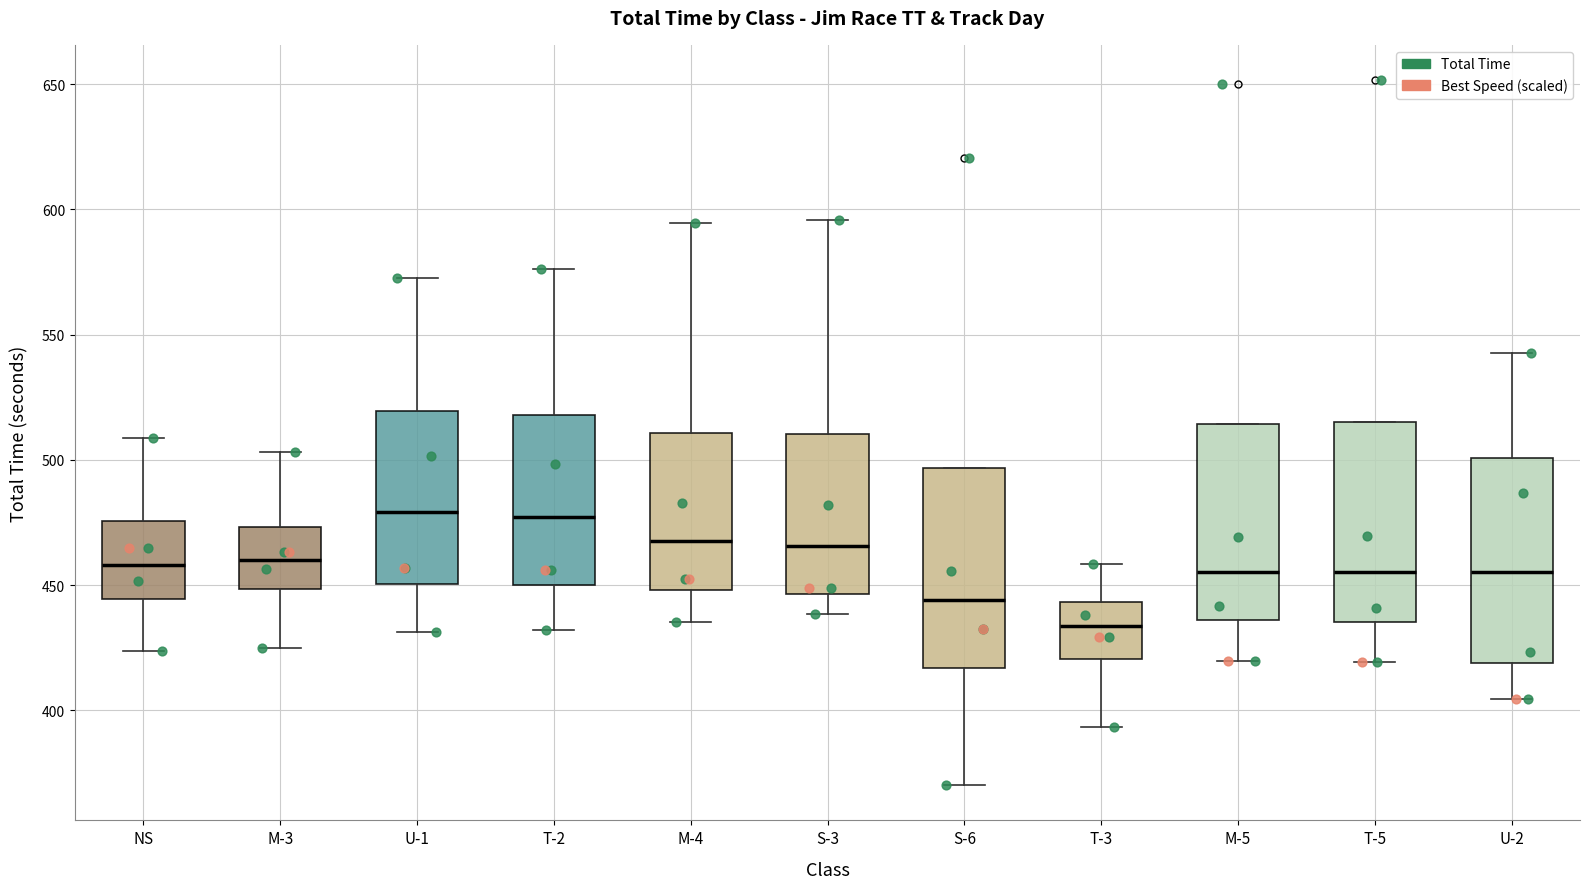

Reading left to right, transcribe this box plot: for each box, give where its median line is, the range the box spans, and where its two whiskers end, as read against the y-axis. The values are not printed on the chart, so give them approximately, as read against the axis.

NS: median 460, box 445 to 475, whiskers 425 to 510
M-3: median 460, box 450 to 475, whiskers 425 to 505
U-1: median 480, box 450 to 520, whiskers 430 to 570
T-2: median 475, box 450 to 520, whiskers 430 to 575
M-4: median 470, box 450 to 510, whiskers 435 to 595
S-3: median 465, box 445 to 510, whiskers 440 to 595
S-6: median 445, box 415 to 495, whiskers 370 to 495
T-3: median 435, box 420 to 445, whiskers 395 to 460
M-5: median 455, box 435 to 515, whiskers 420 to 515
T-5: median 455, box 435 to 515, whiskers 420 to 515
U-2: median 455, box 420 to 500, whiskers 405 to 540